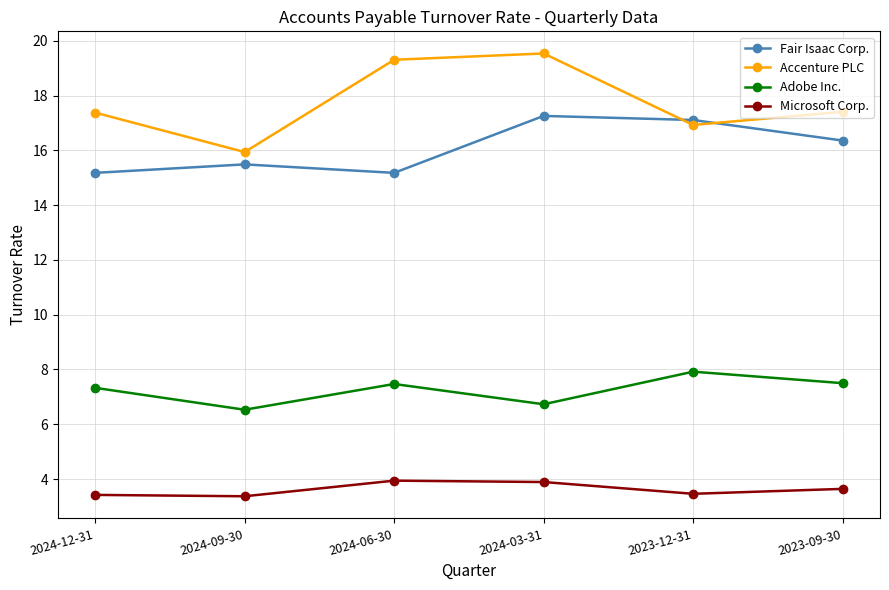

At which category is the sum across all series the highest?

2024-03-31